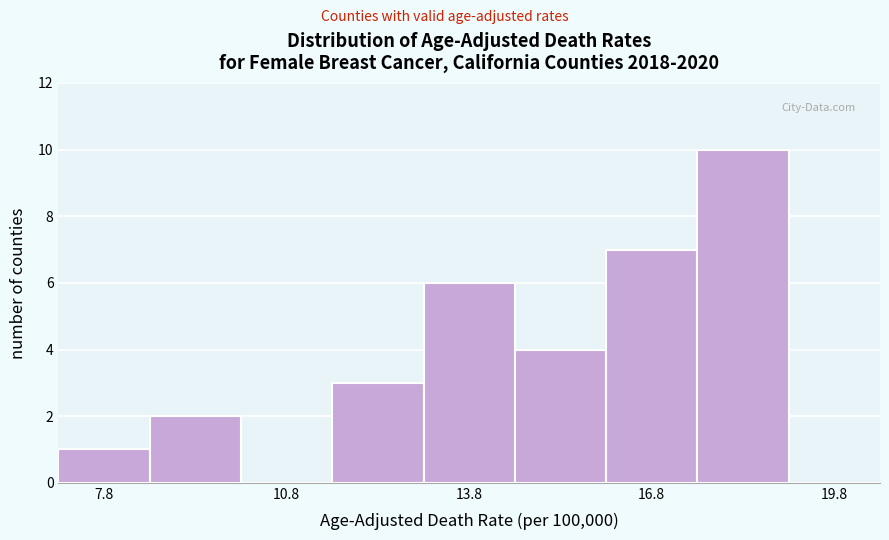

Around what value on the x-axis is the tallest bar? Give the approximate position of its centre, as read against the axis.

18.5